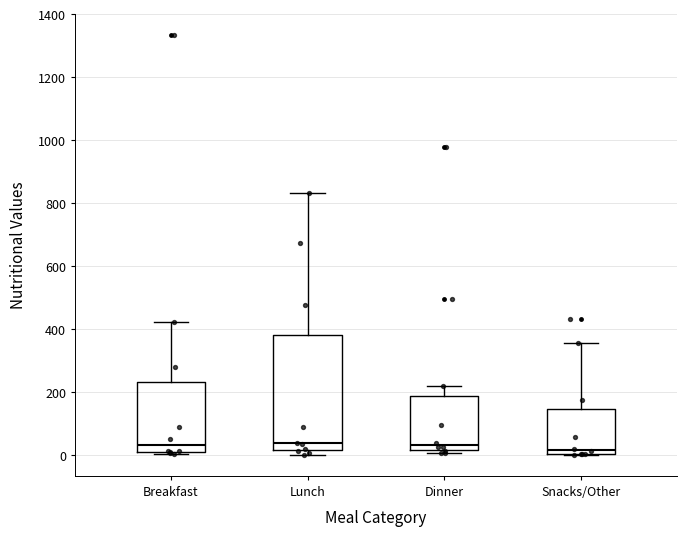

Reading left to right, transcribe this box plot: for each box, give where its median line is, the range the box spans, and where its two whiskers end, as read against the y-axis. The values are not printed on the chart, so give them approximately, as read against the axis.

Breakfast: median 40, box 20 to 240, whiskers 0 to 420
Lunch: median 40, box 20 to 380, whiskers 0 to 840
Dinner: median 40, box 20 to 180, whiskers 0 to 220
Snacks/Other: median 20, box 0 to 140, whiskers 0 to 360